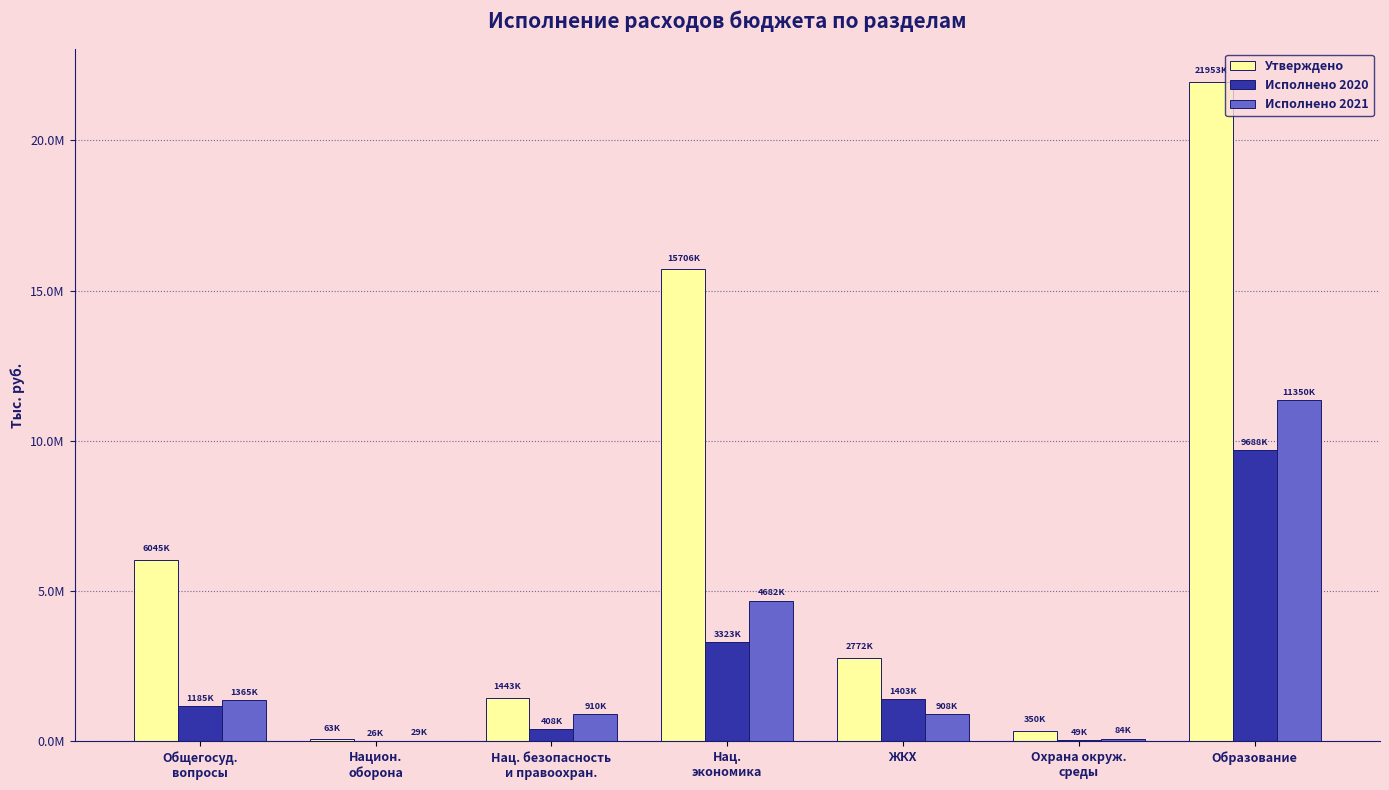

The Исполнено 2021 series shows 84200.5 at Охрана окруж.
среды. True or false?

True